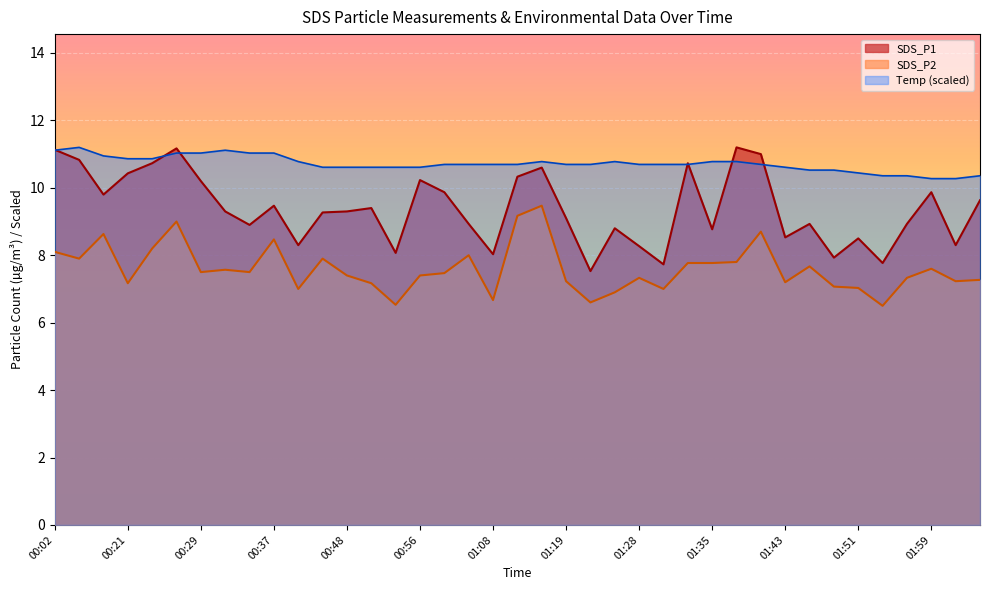

Which series has the largest total across all categories?

Temp (scaled)